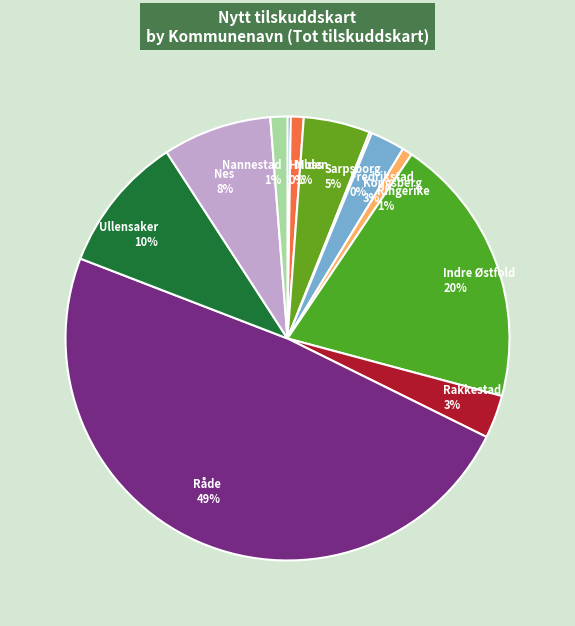

To the nearest percent, what percentage of the pie is Nes?

8%